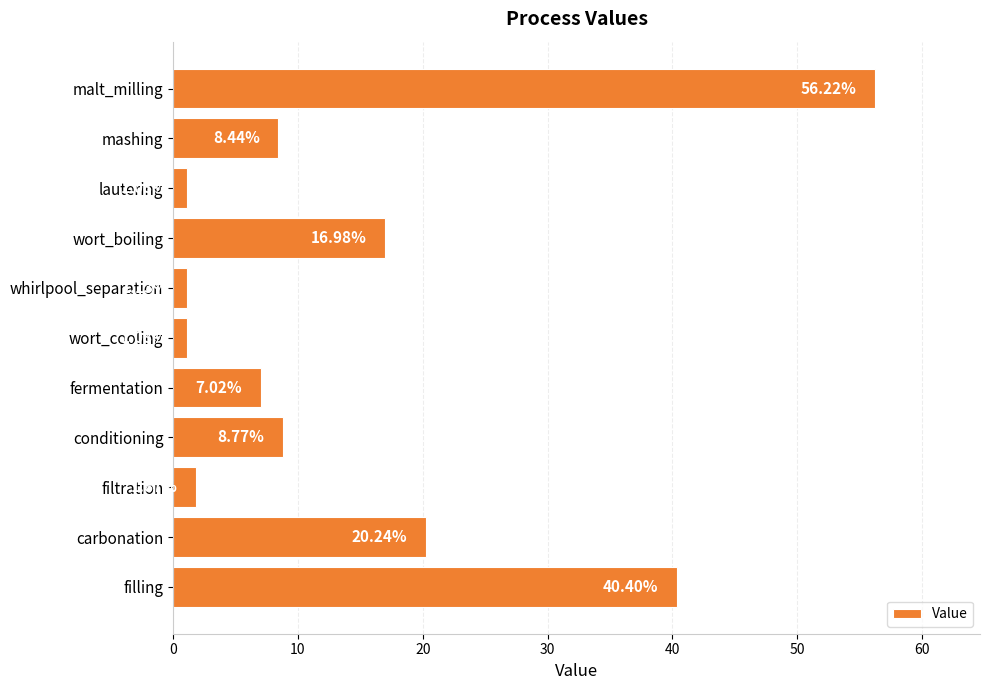

Between wort_boiling and filtration, which is larger?

wort_boiling